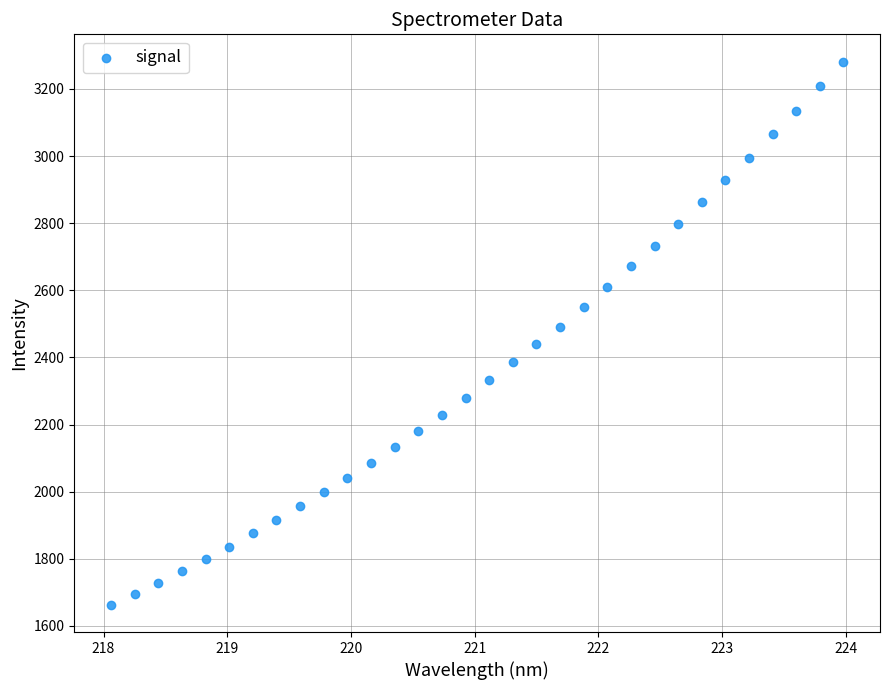

What is the range of X values (max minus min)?

5.9